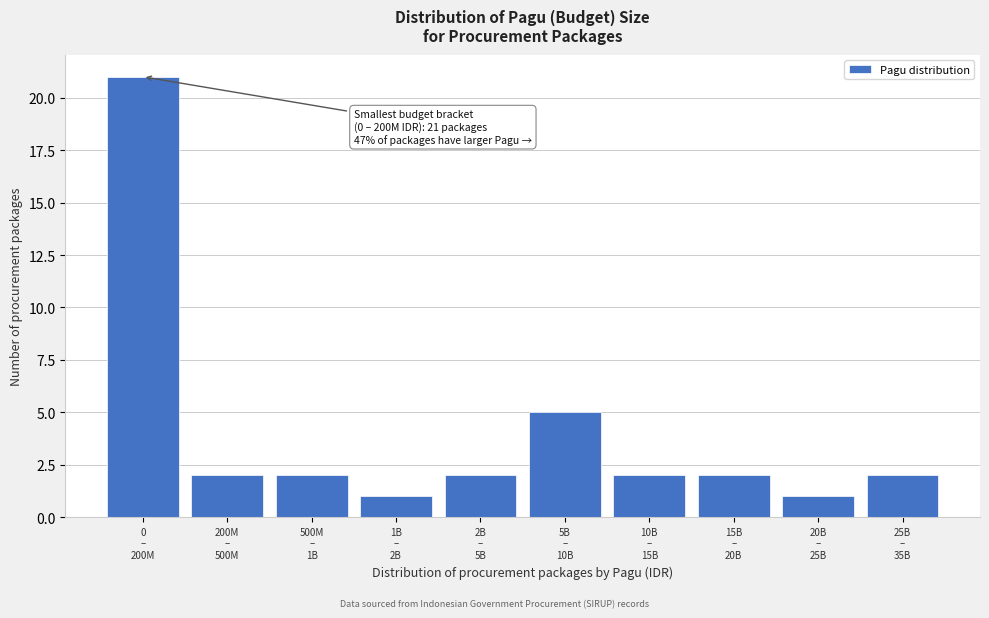

What is the sum of all values?

40